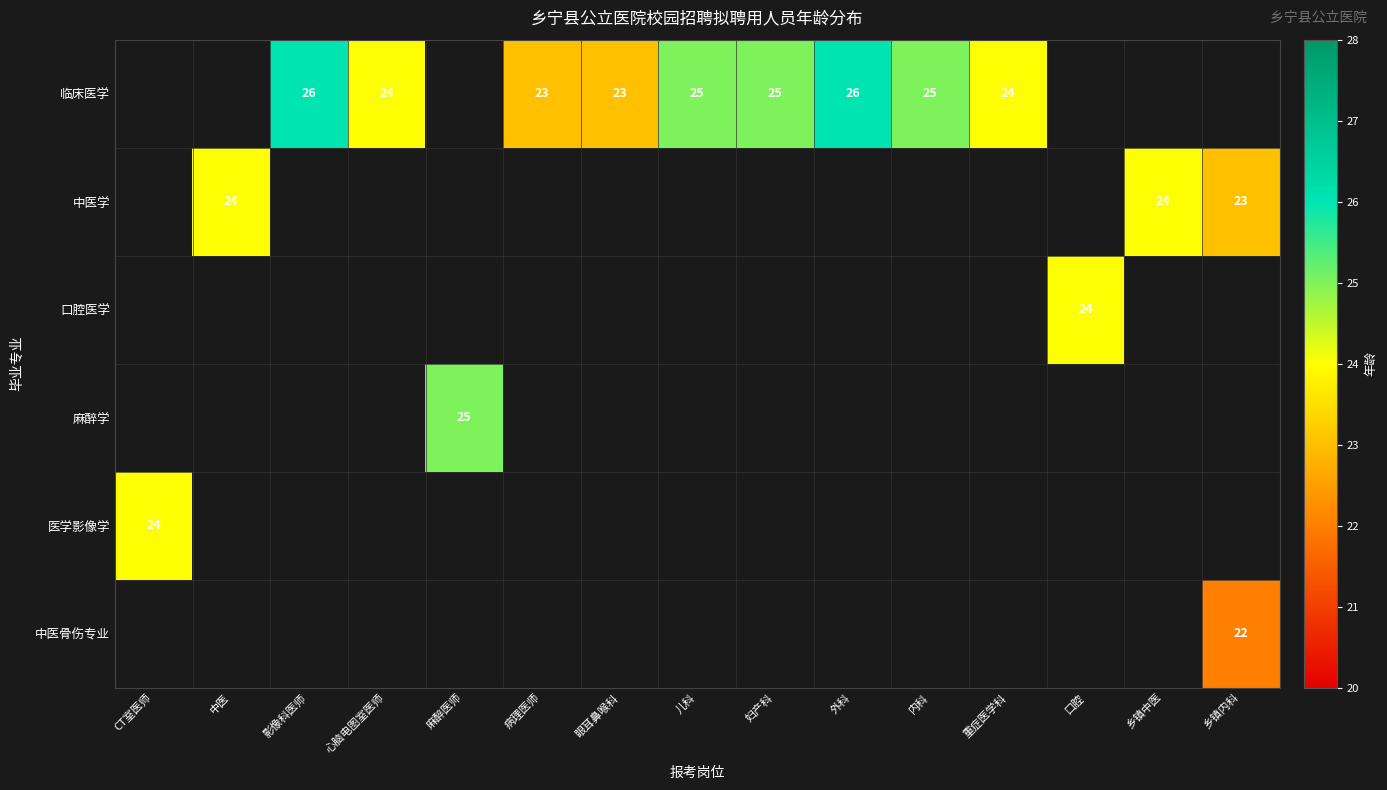

True or false: 临床医学 has a value of 7 at 眼耳鼻喉科.

False